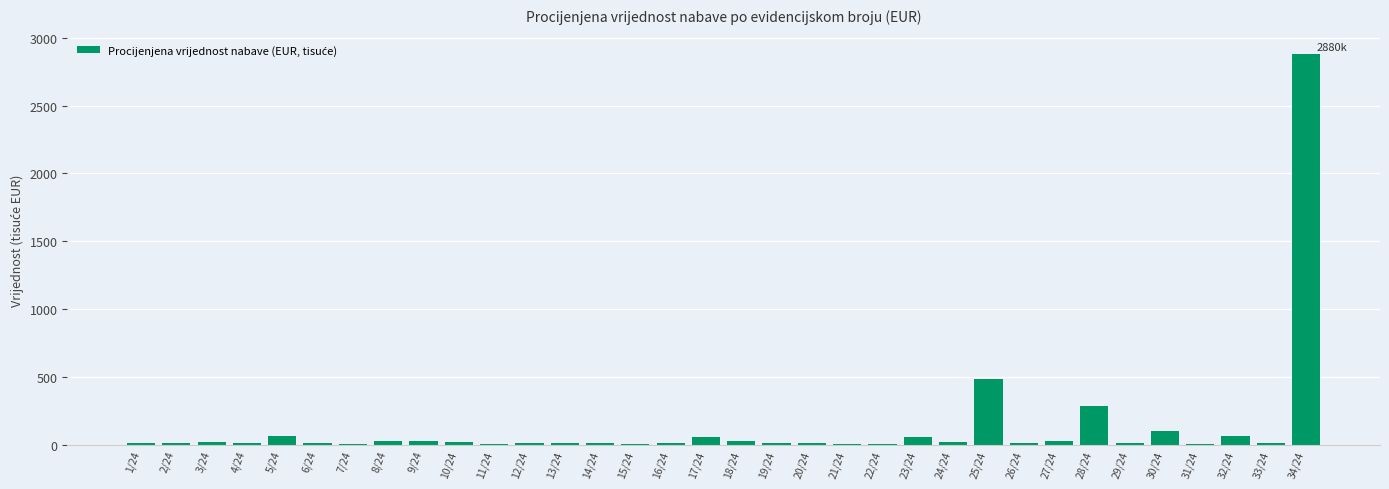

What is the sum of all values?

4309.0